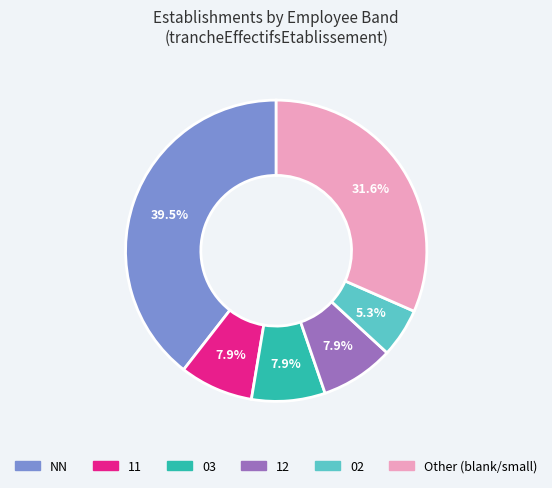

Is there a majority slice in this chart?

No